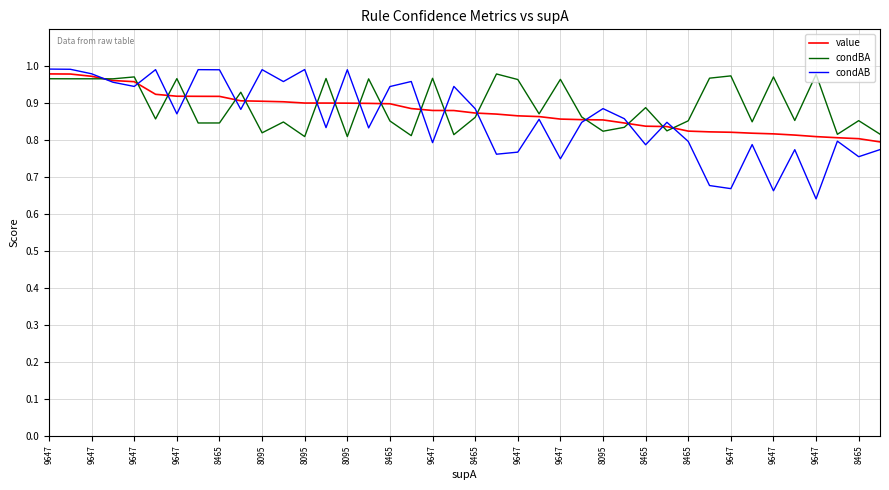

Which series has the widest spread of values?

condAB